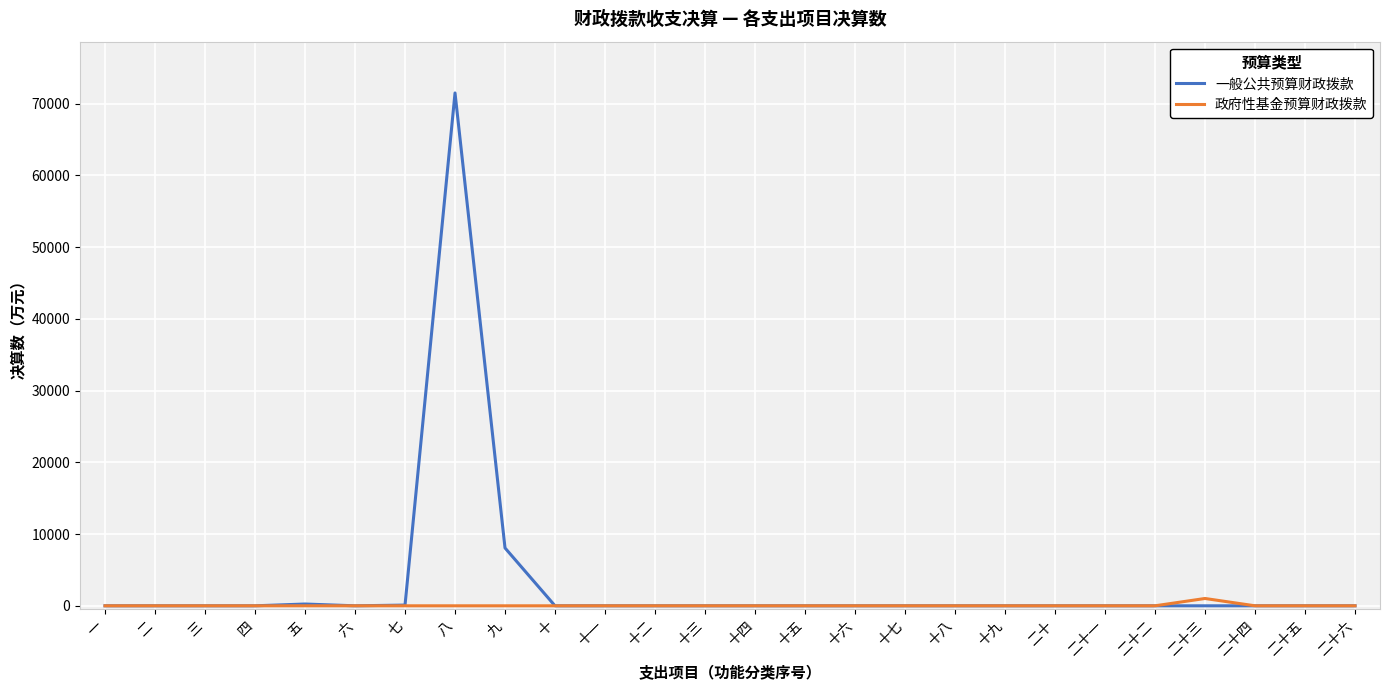

The value of 一般公共预算财政拨款 at 十四 is -48260.0. True or false?

False